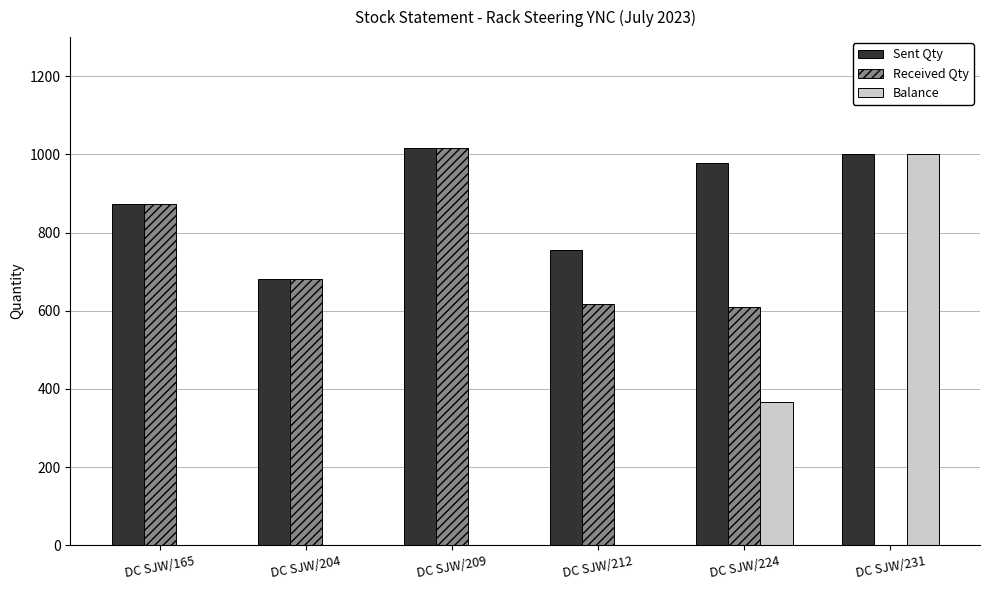

At which label does Received Qty reach its peak?

DC SJW/209